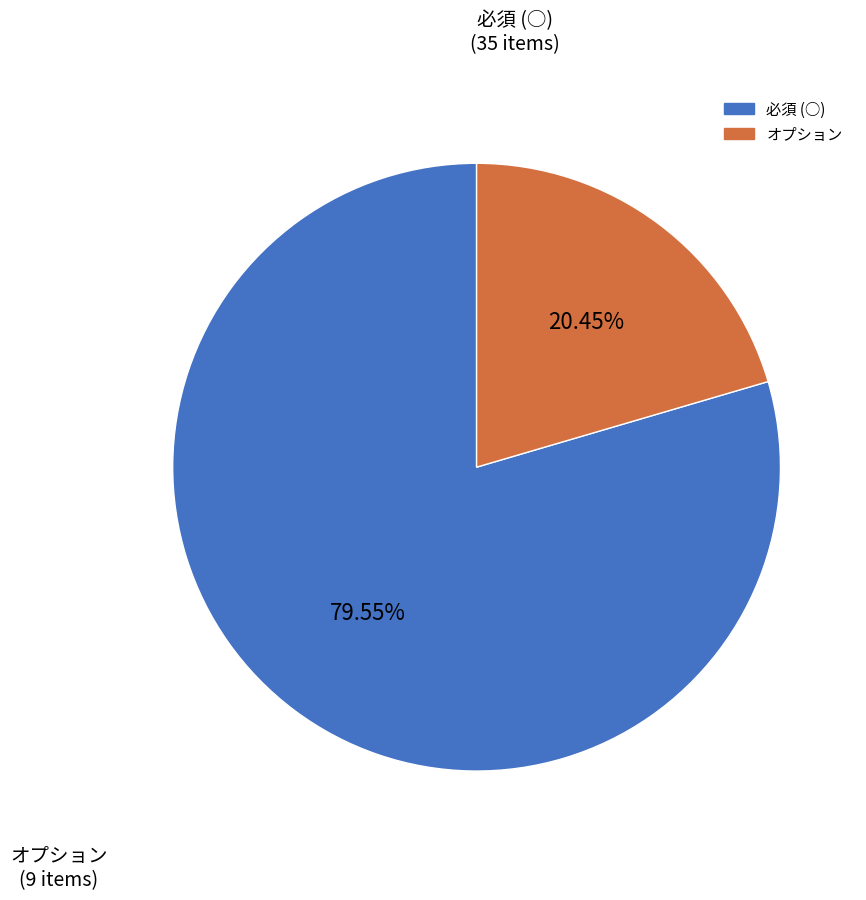

How many segments does this pie chart have?

2